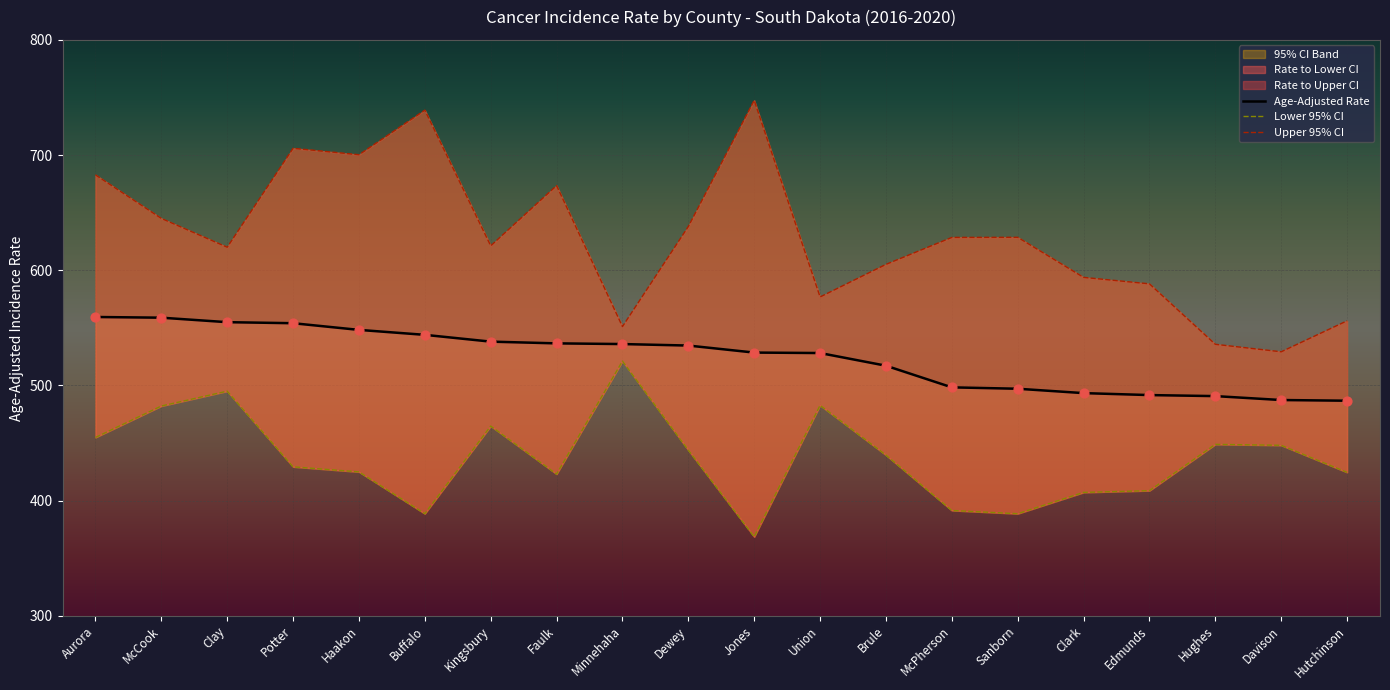

Which series contains the lowest Y value?

Lower 95% CI